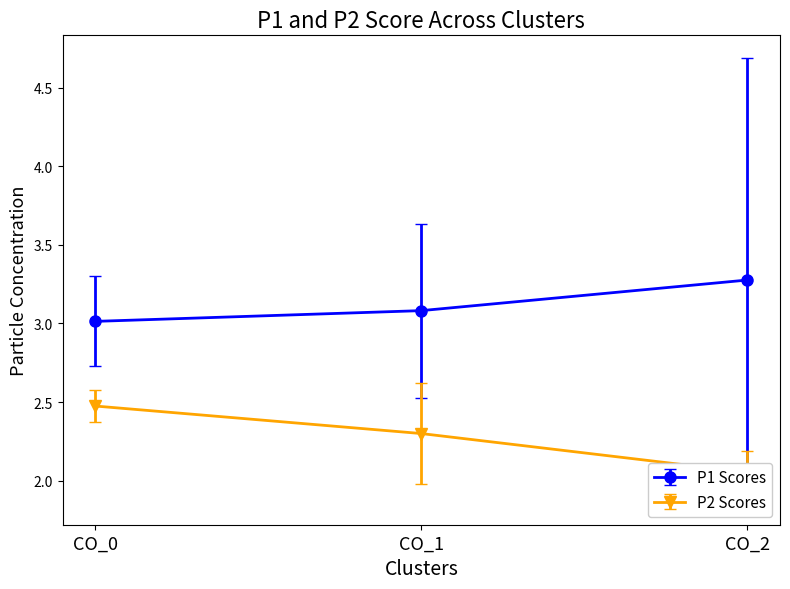

Is it true that P1 Scores equals 3.3 at CO_2?

True